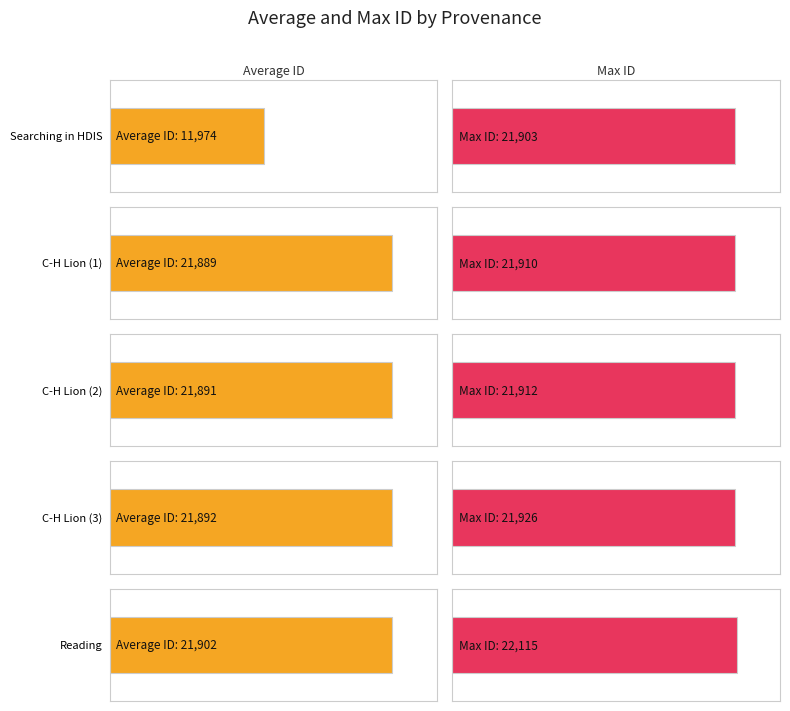

Which series has the widest spread of values?

Average ID